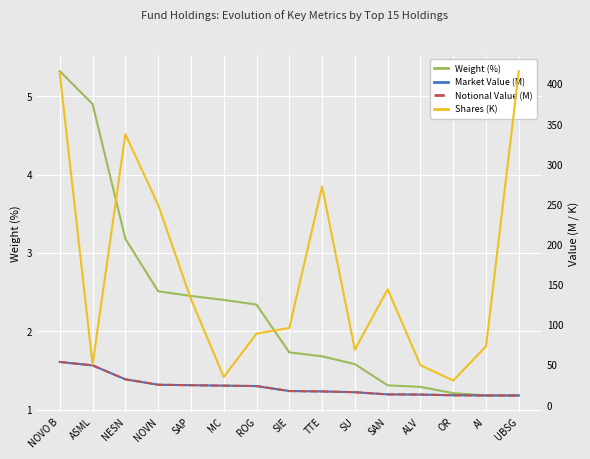

Is it true that Shares (K) equals 13.0 at OR?

False